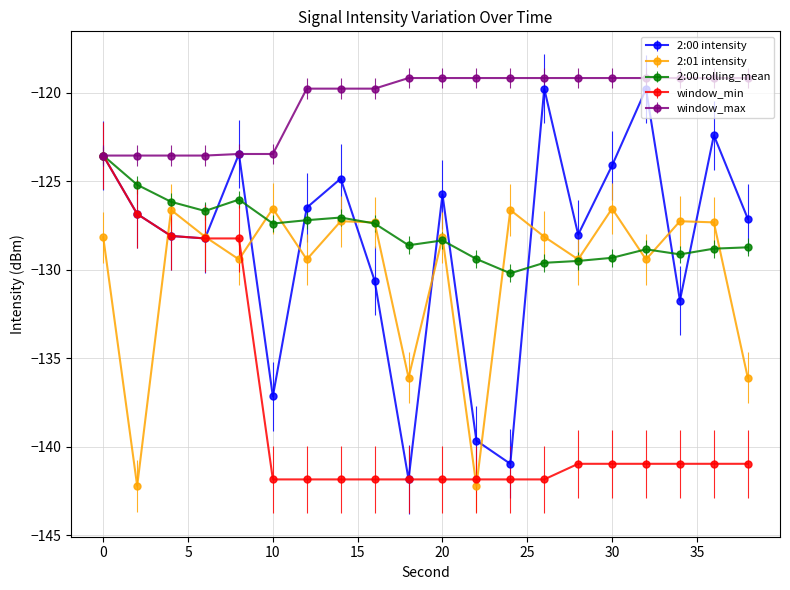

How many interior local peaks does the 2:01 intensity series have?

7